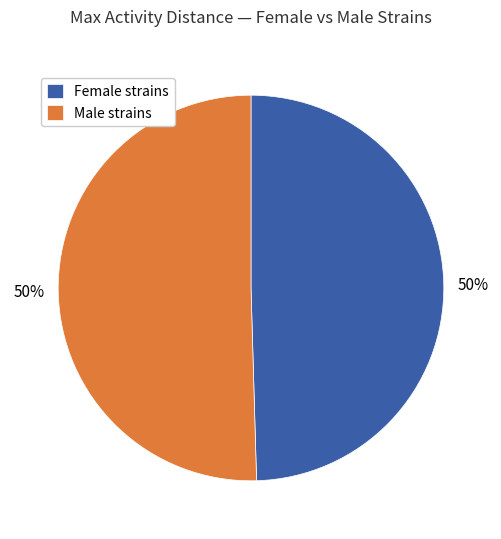

What is the ratio of the value at Female strains to the value at Male strains?

1.0